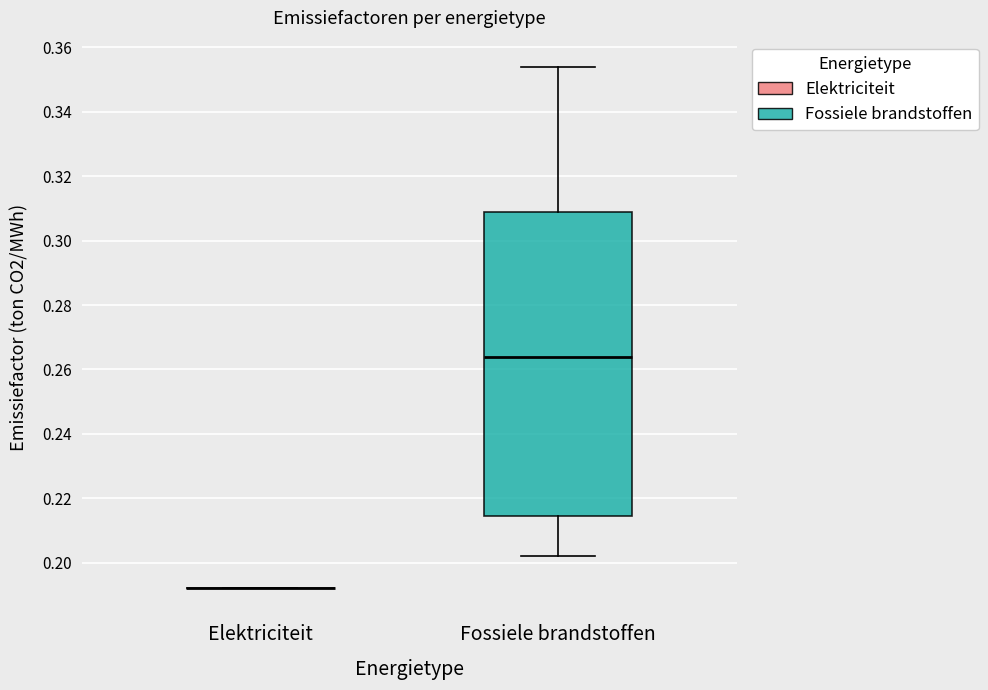

Reading left to right, read every box against the y-axis: the position of its median line, the range the box covers, and the ends of its whiskers. The values are not printed on the chart, so give them approximately, as read against the axis.

Elektriciteit: box collapsed to a line at 0.192, whiskers 0.192 to 0.192
Fossiele brandstoffen: median 0.264, box 0.214 to 0.310, whiskers 0.202 to 0.354